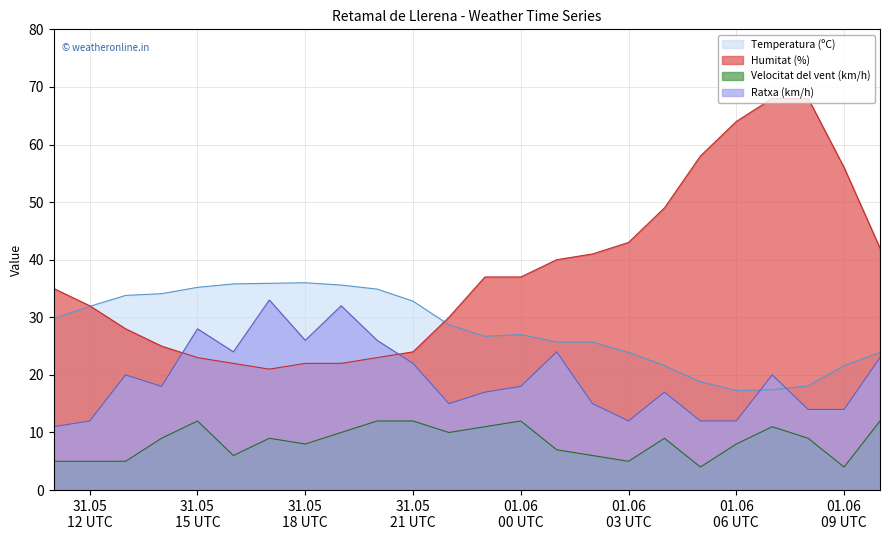

How many lines are shown in the chart?

4